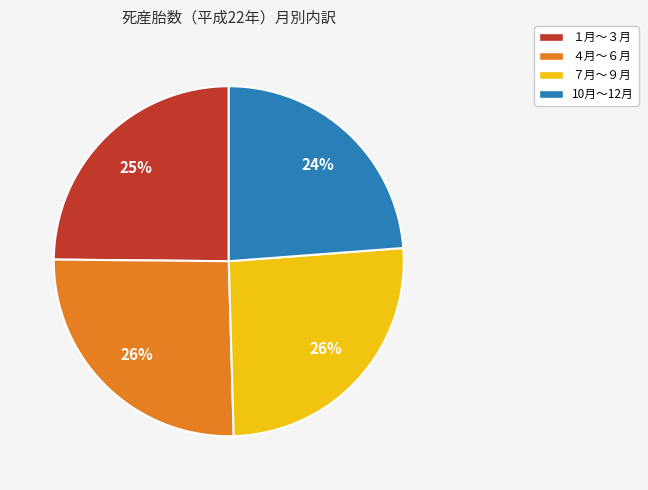

How many segments does this pie chart have?

4